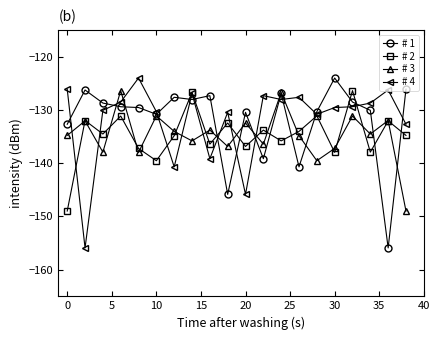

What is the greatest value displayed?

-124.0